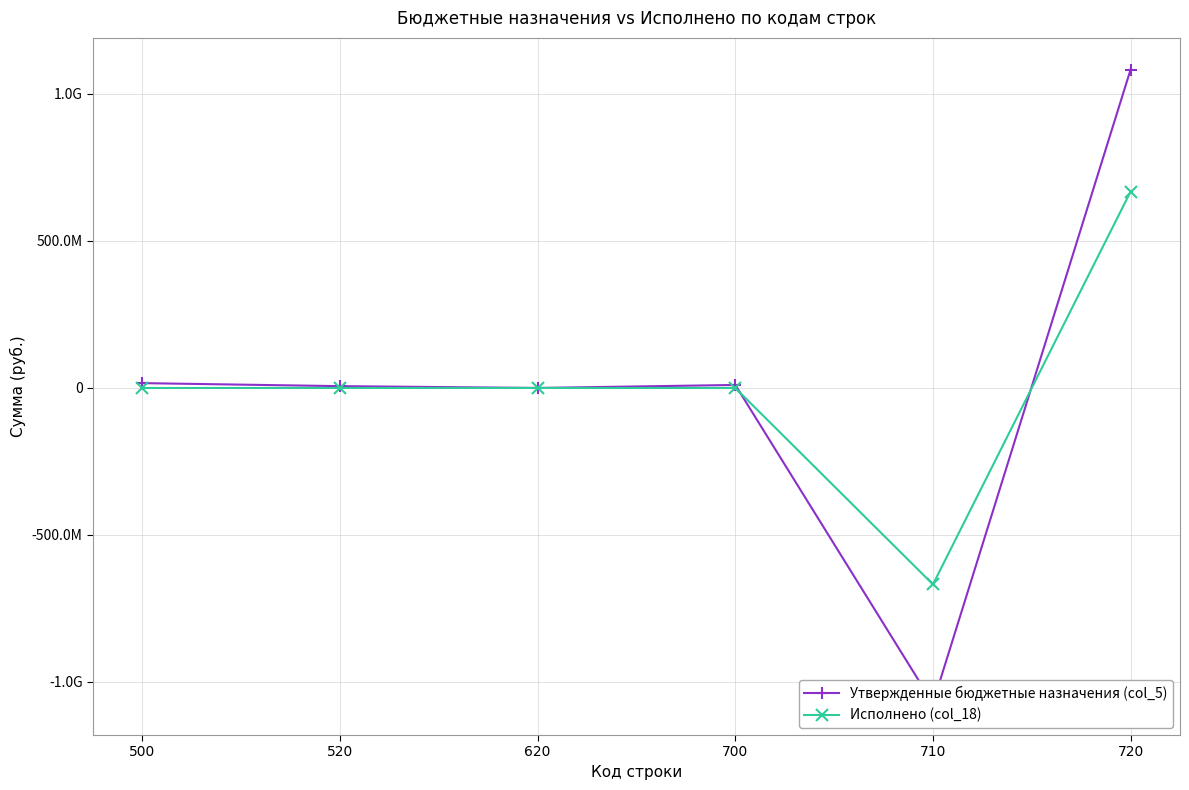

How many values in the Утвержденные бюджетные назначения (col_5) series are below 10249931?

3